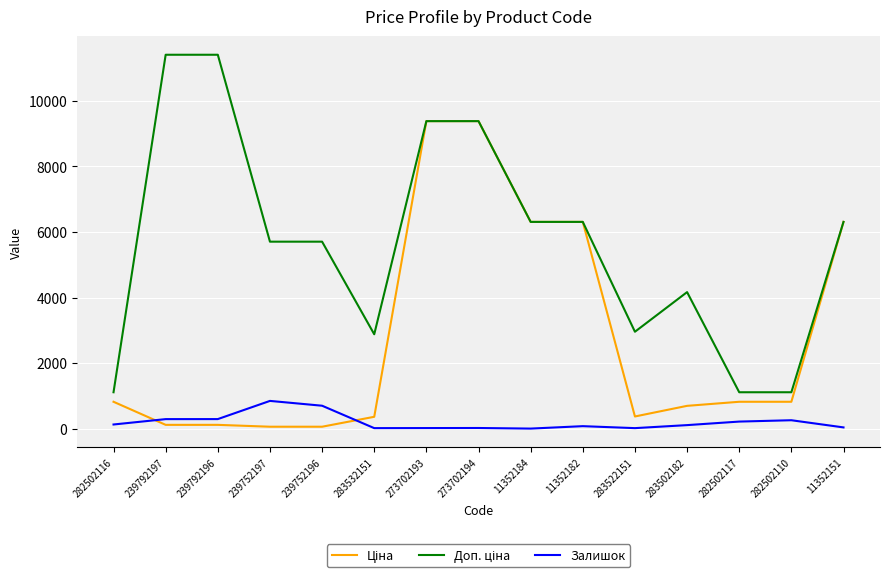

The value of Залишок at 282502110 is 255.0. True or false?

True